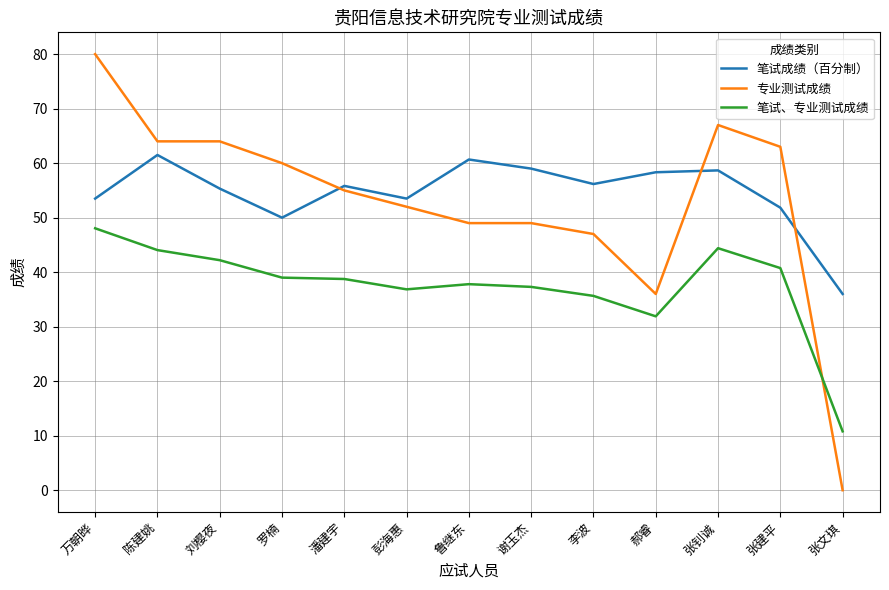

Which series has the largest total across all categories?

笔试成绩（百分制）